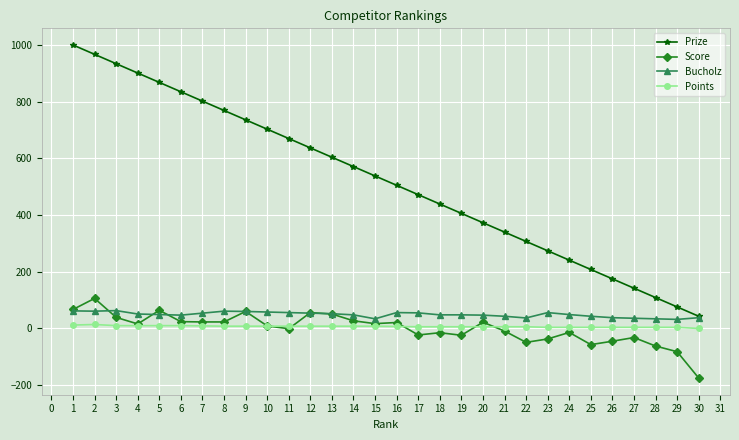

What is the minimum value for Bucholz?

32